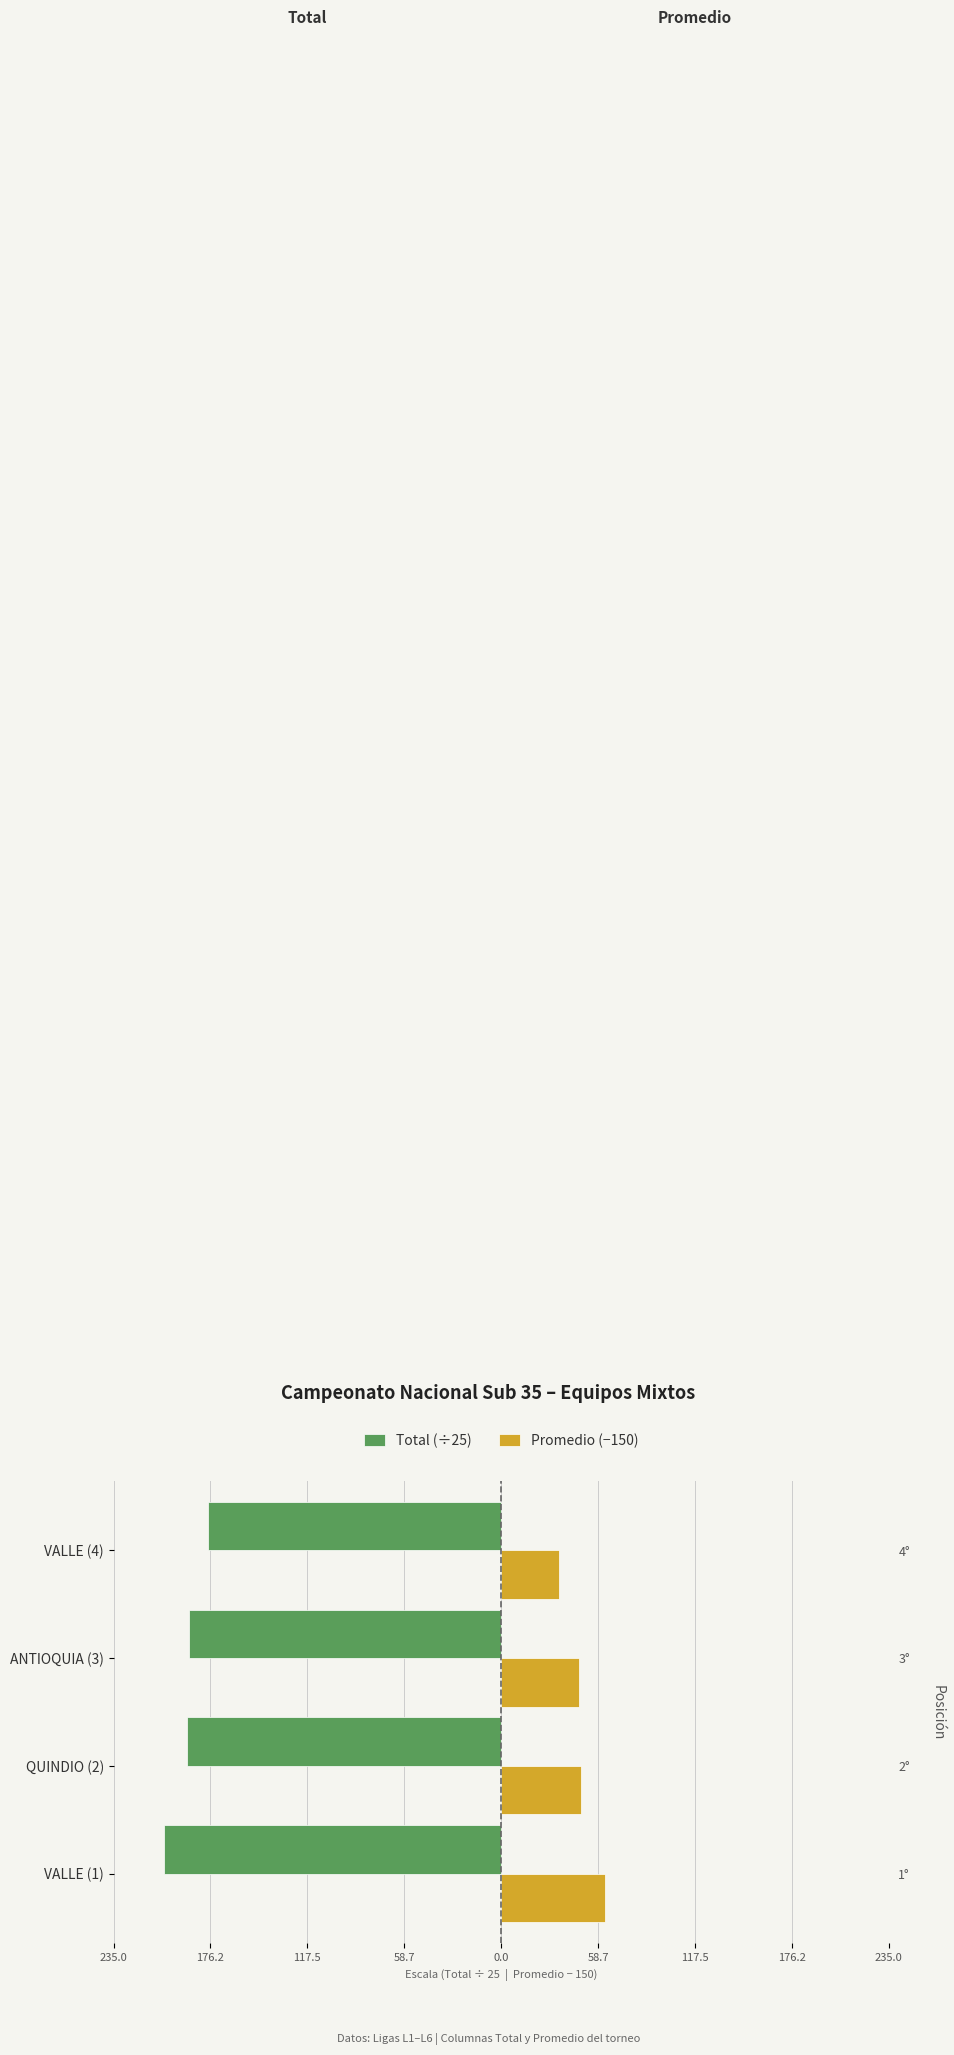

What is the value of the Total (÷25) bar at the 2nd from the left?

-190.6